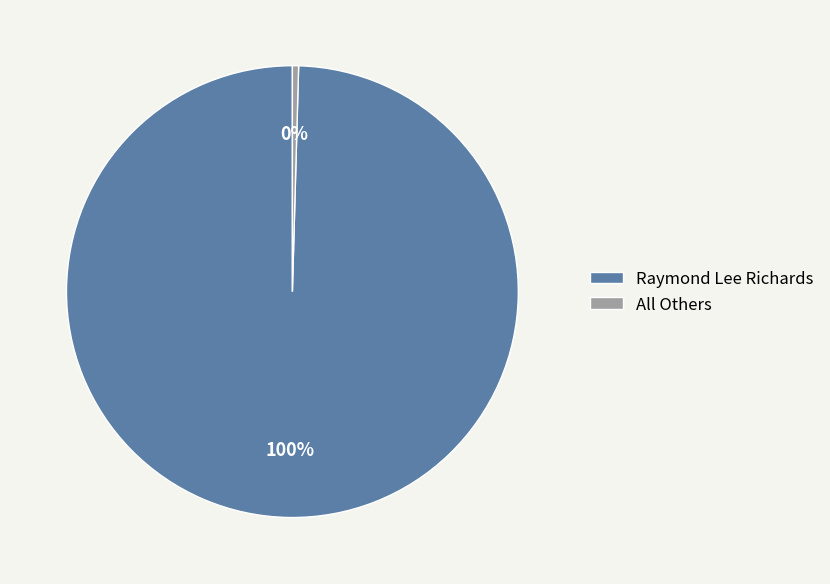

True or false: Raymond Lee Richards accounts for 100% of the total.

True